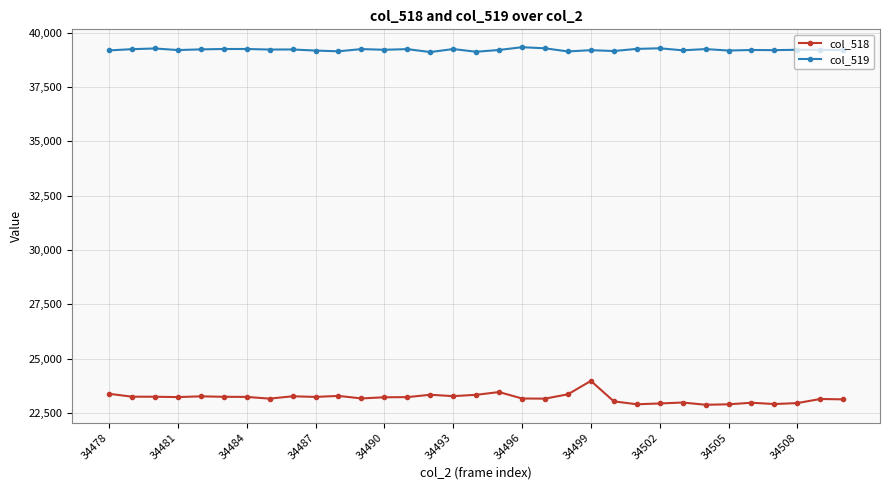

What is the difference between the maximum and second lowest values in the col_518 series?

1076